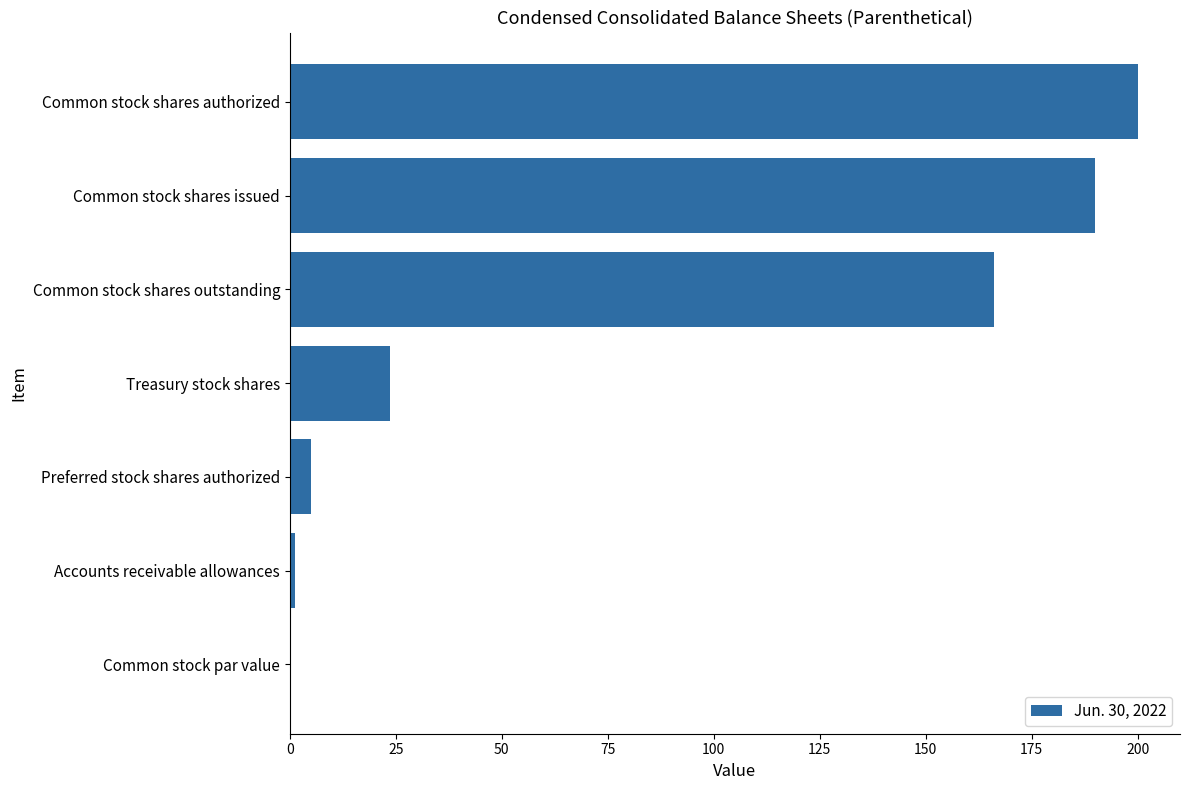

Between Treasury stock shares and Common stock shares outstanding, which is larger?

Common stock shares outstanding